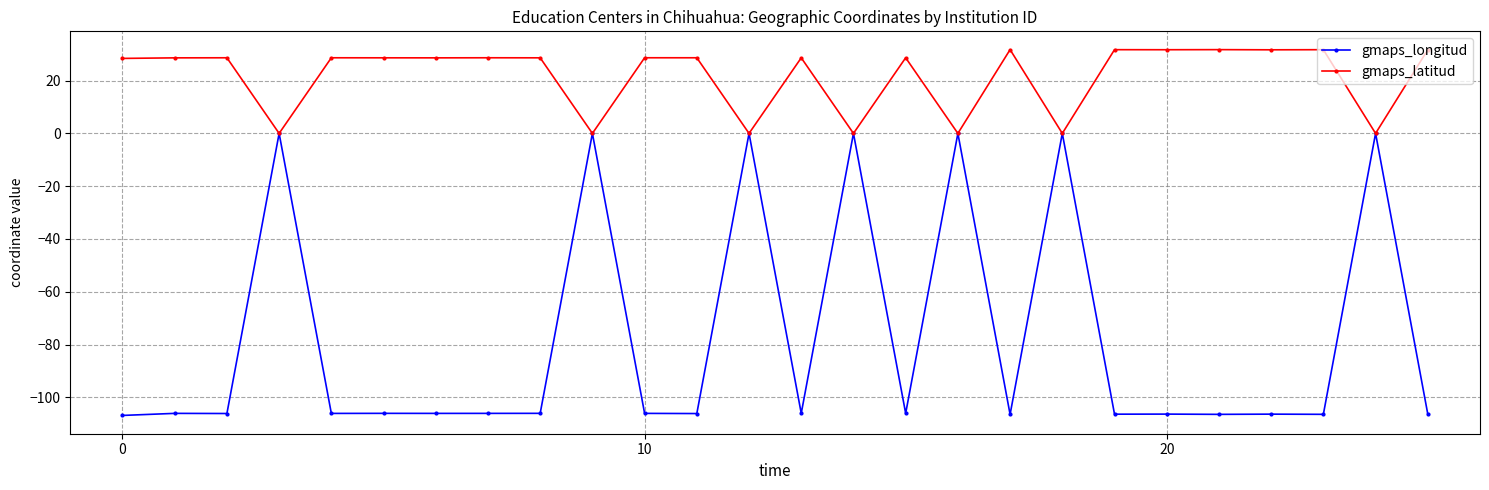

List the series in order of their peak value, lowest first.

gmaps_longitud, gmaps_latitud